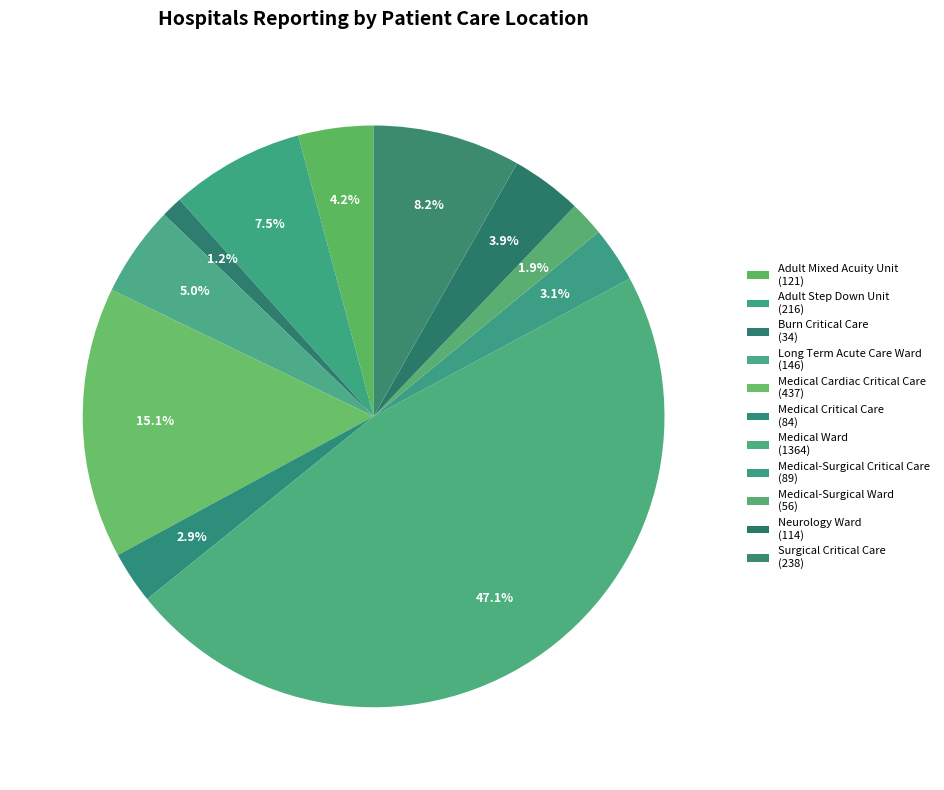

How many slices are in this pie chart?

11